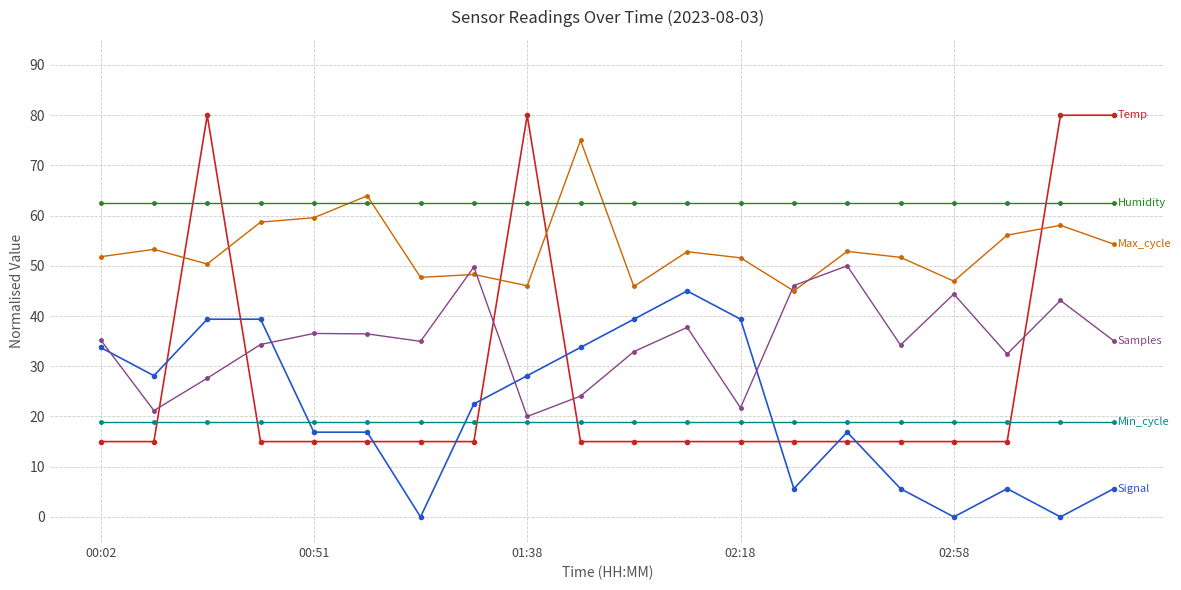

What is the greatest value displayed?

80.0